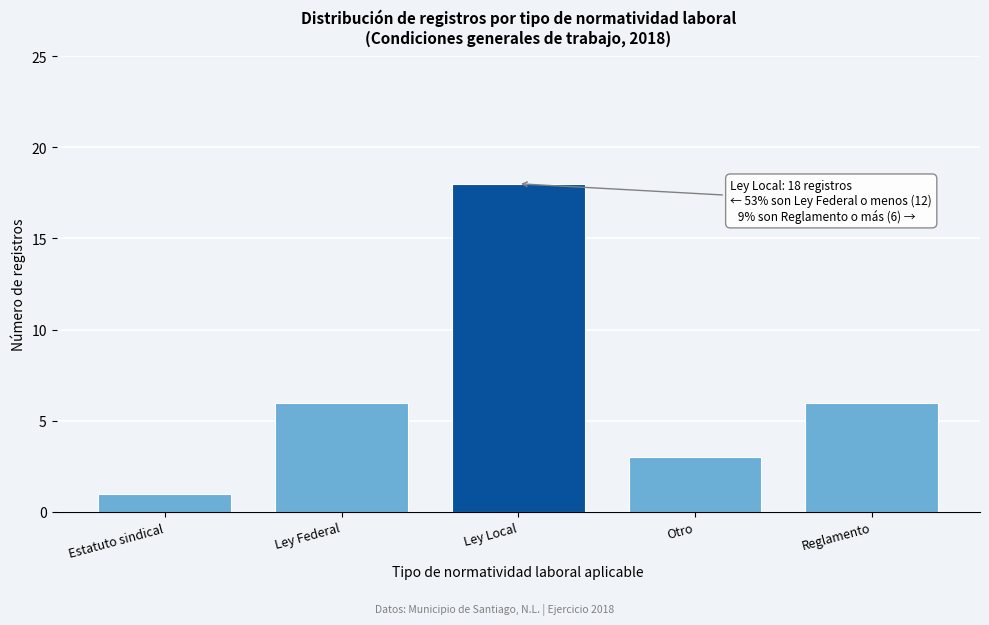

Reading left to right, extract all data points from this chart.

1	6	18	3	6